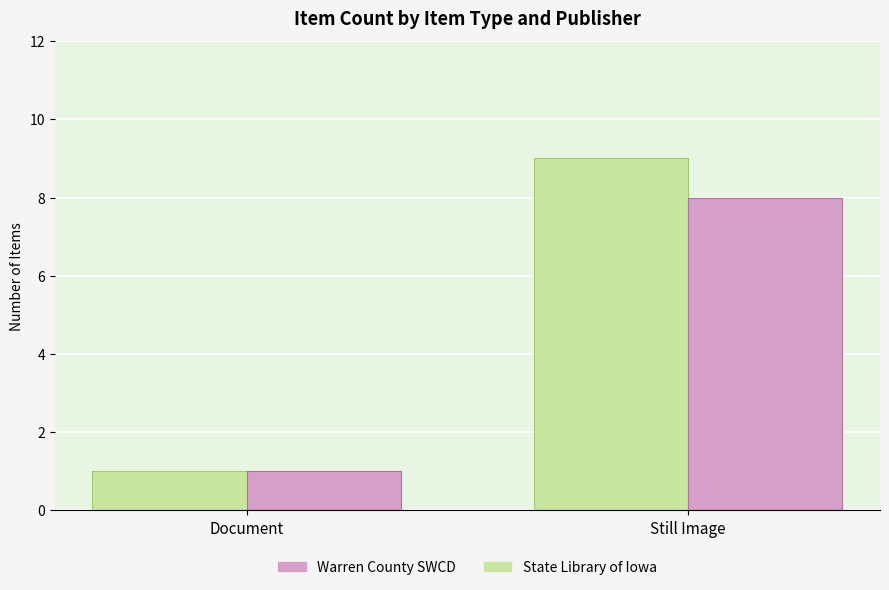

Reading right to left, transcribe all the data shown in this chart.

Warren County SWCD: 9	1
State Library of Iowa: 8	1